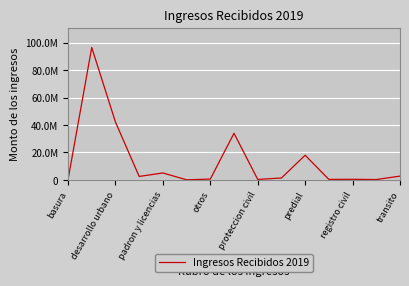

Where is the first local maximum?

desarrollo urbano